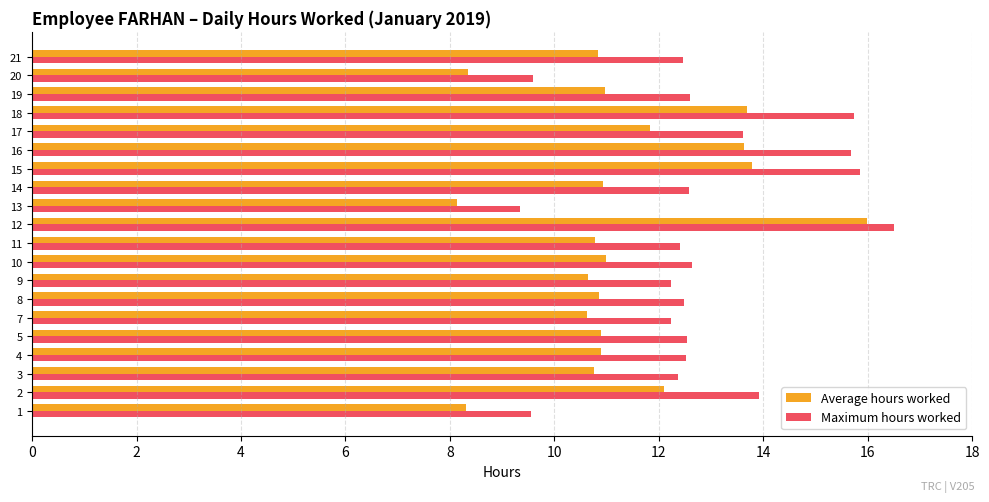

What are all the series names shown in the legend?

Average hours worked, Maximum hours worked